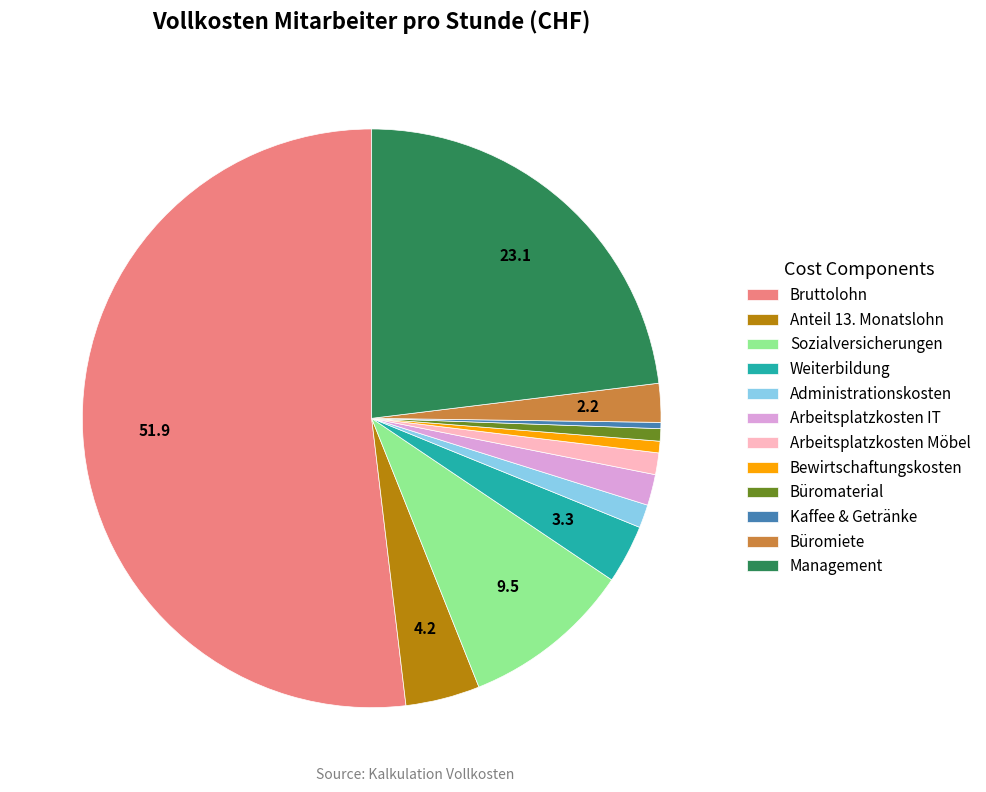

What is the largest slice in the pie chart?

Bruttolohn